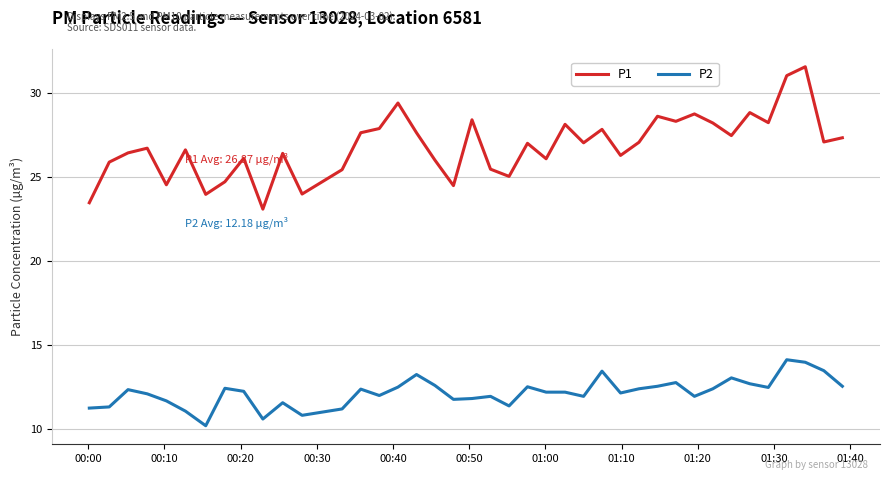

How many lines are shown in the chart?

2